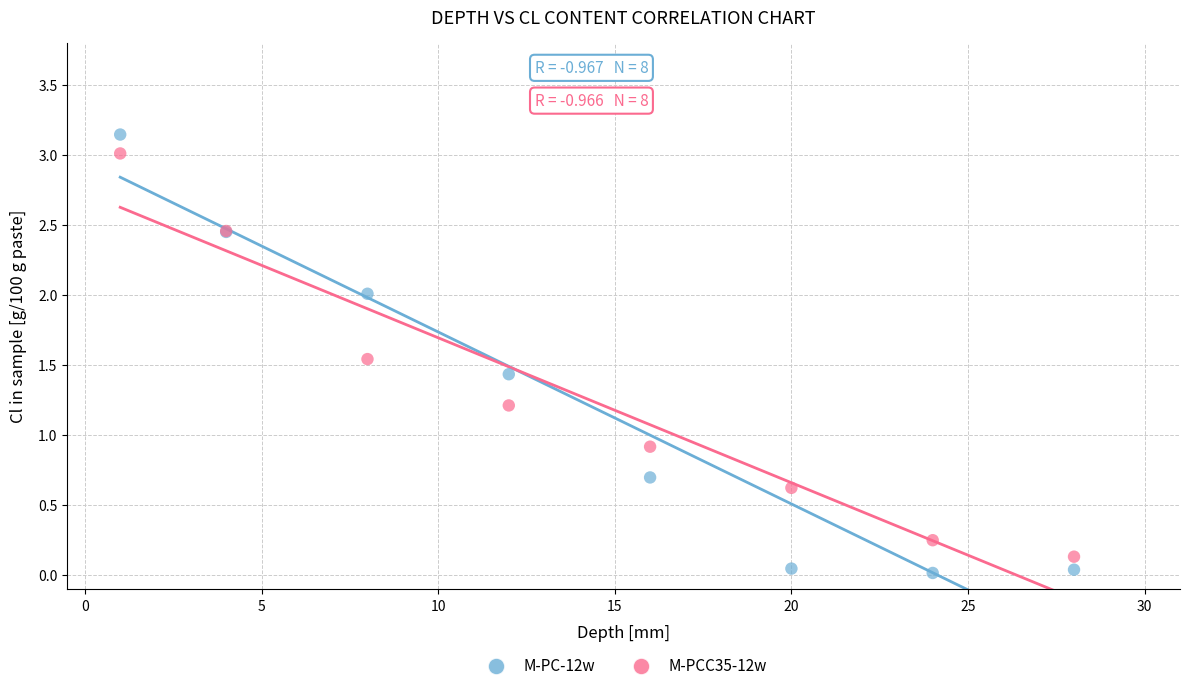

Which series has the largest Y range (max minus min)?

M-PC-12w